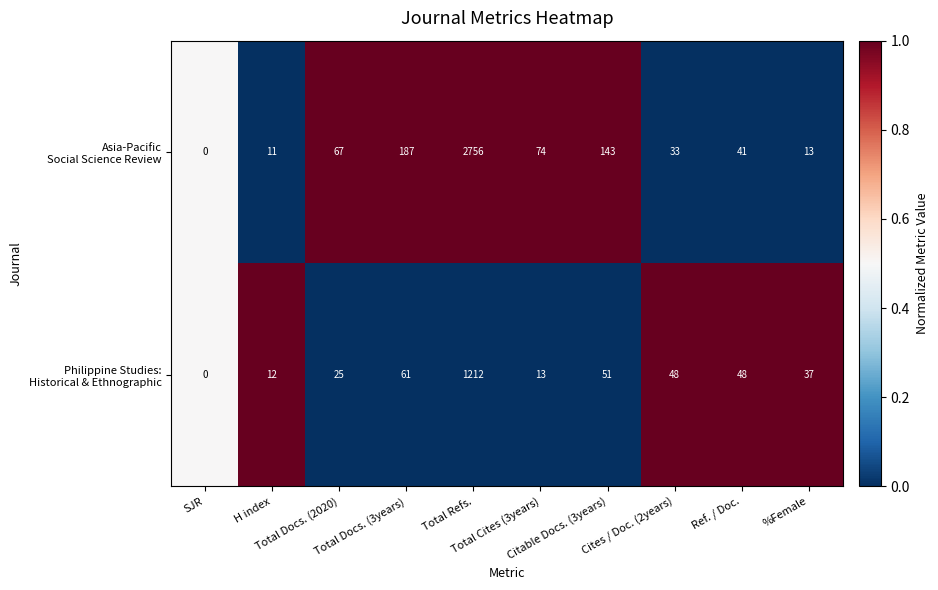

What is the maximum value shown in the chart?

2756